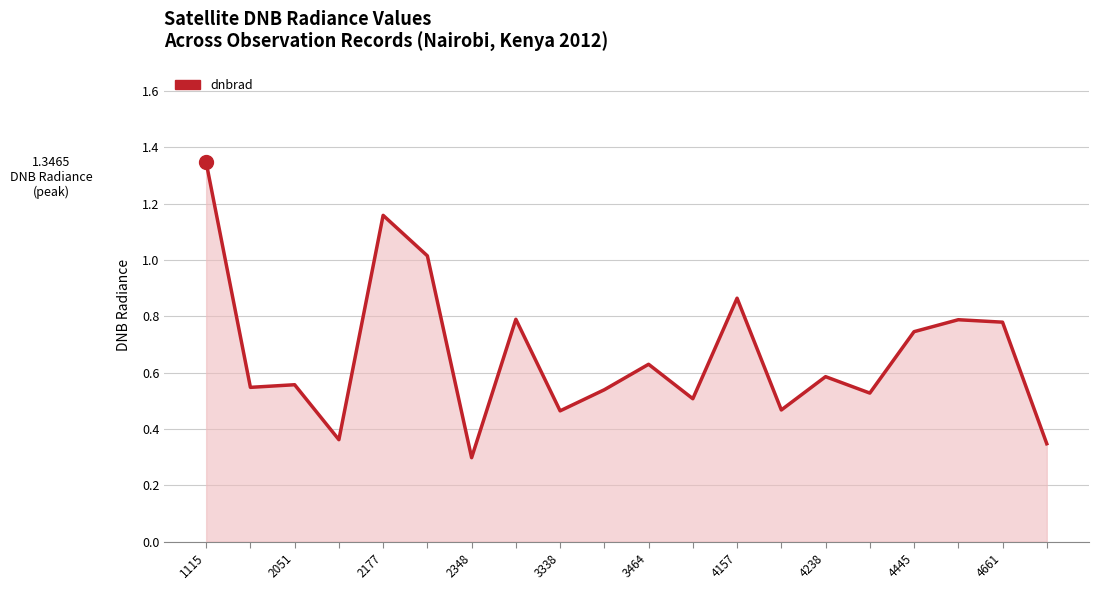

How many lines are shown in the chart?

1